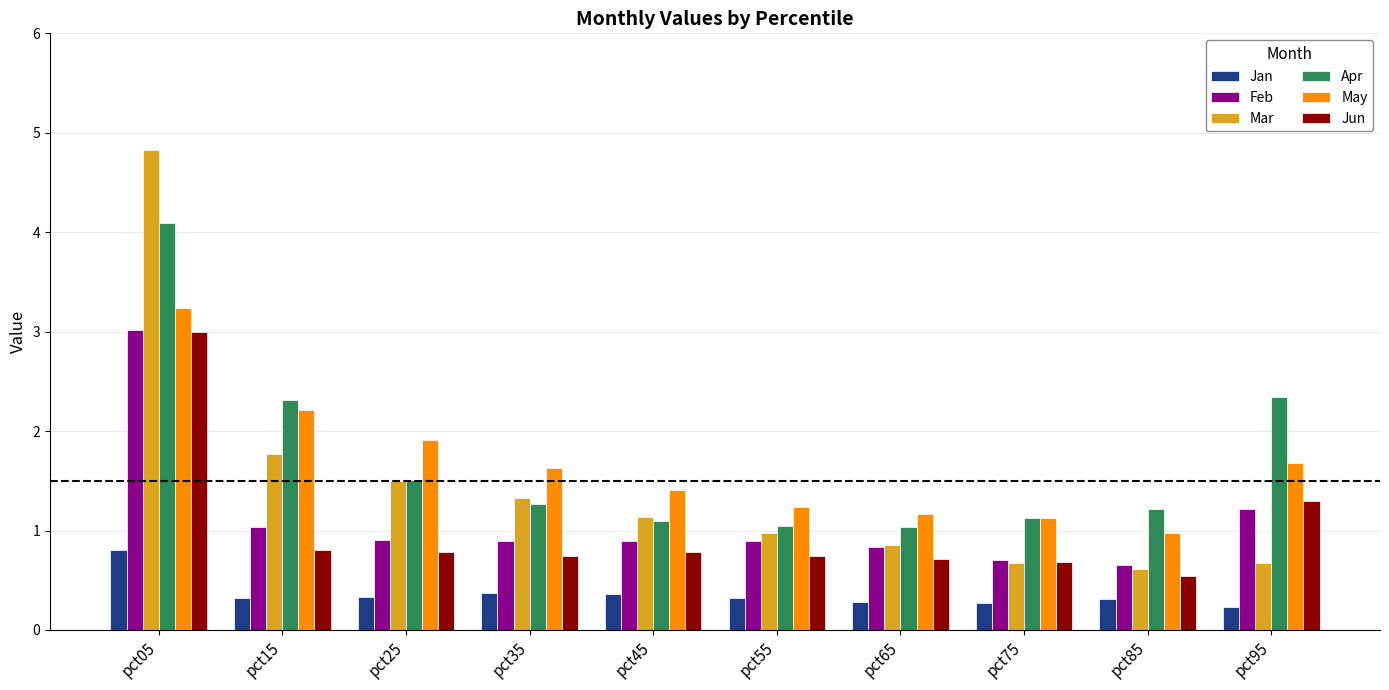

Where does the Mar series first go above 1?

pct05